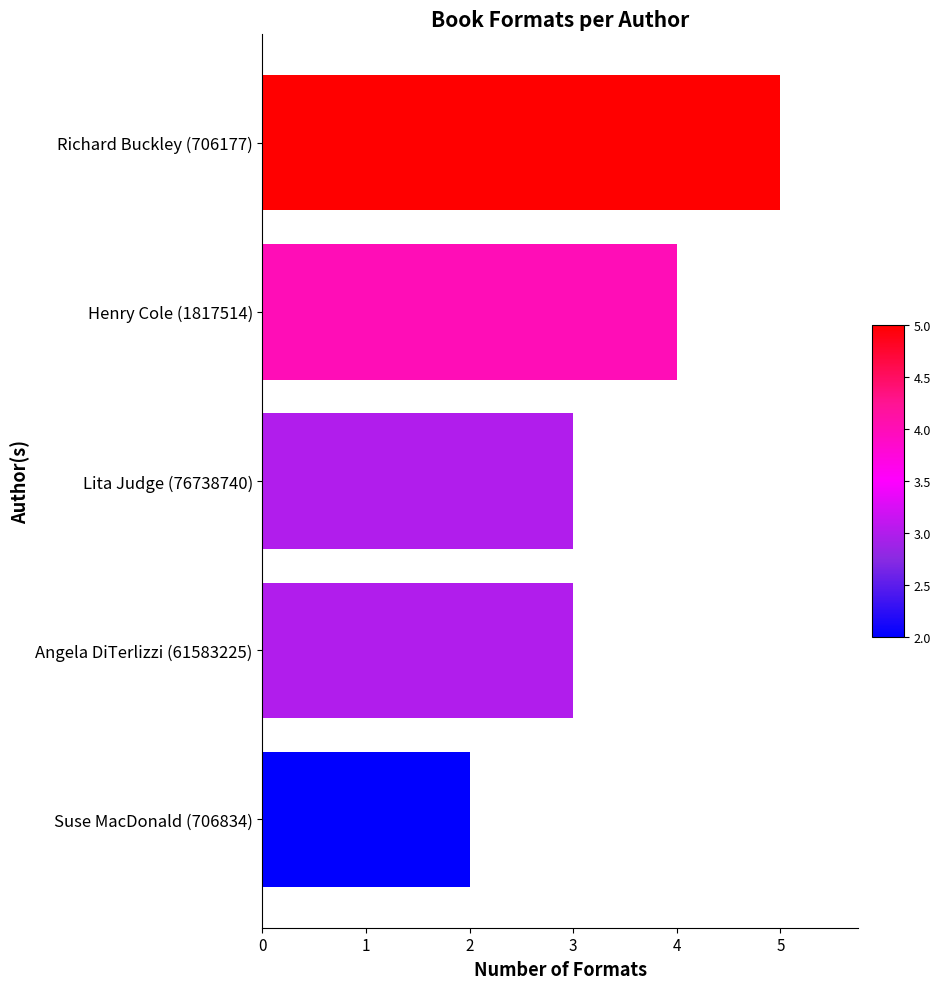

What is the difference between the maximum and minimum values?

3